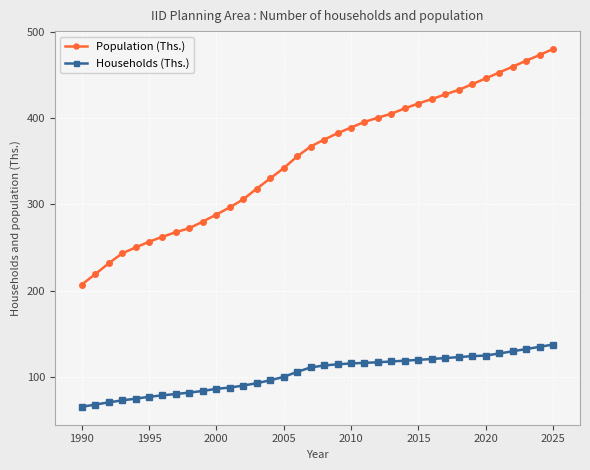

What is the highest value of the Households (Ths.) series?

137.8